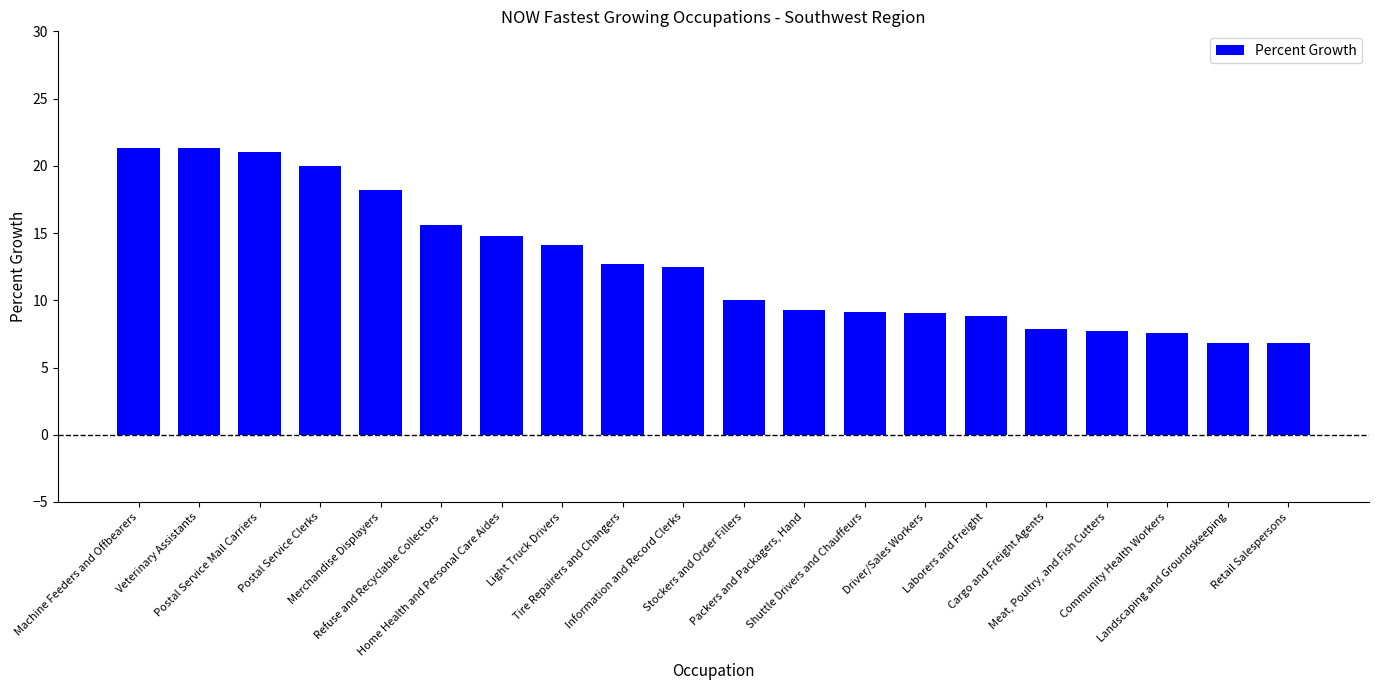

What is the difference between the maximum and second lowest values?

14.5